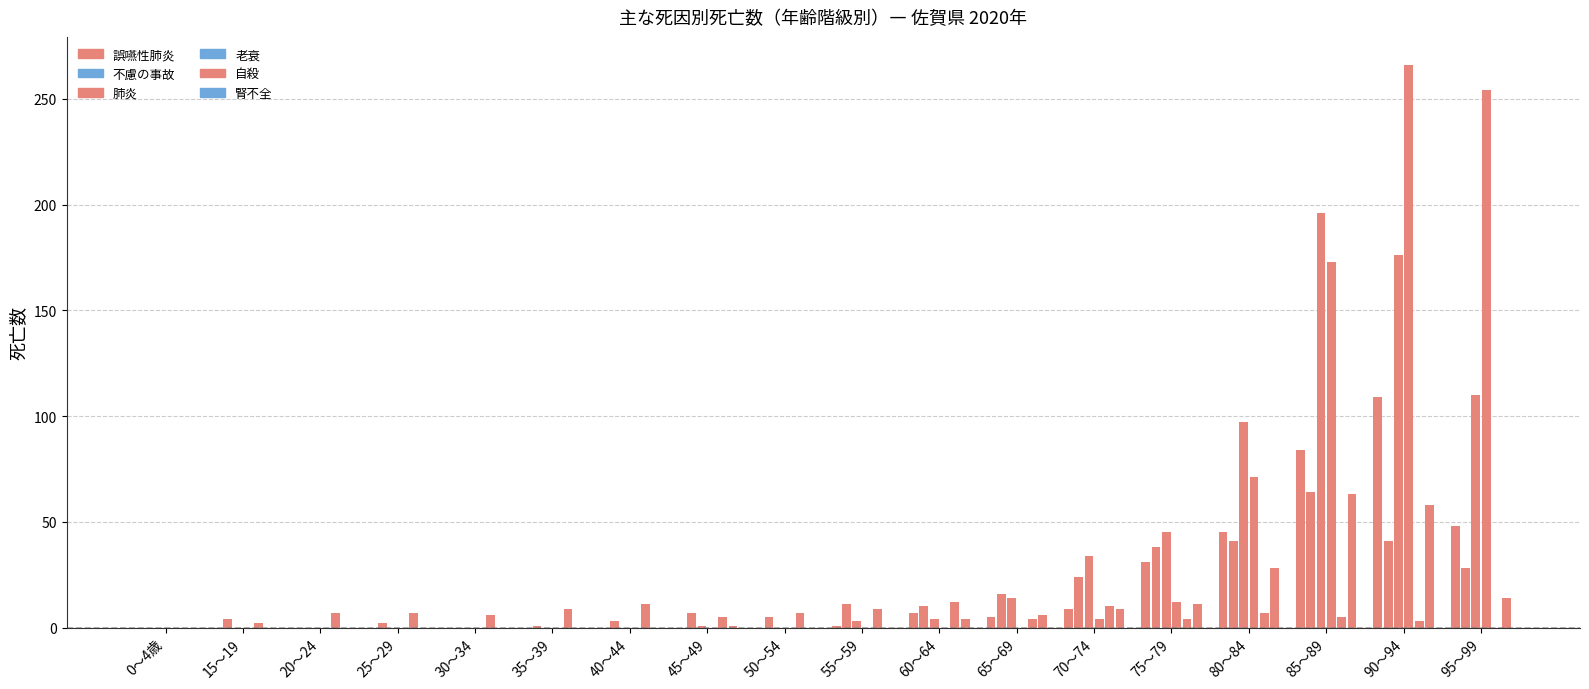

Which has a higher value, 45～49 or 50～54?

45～49